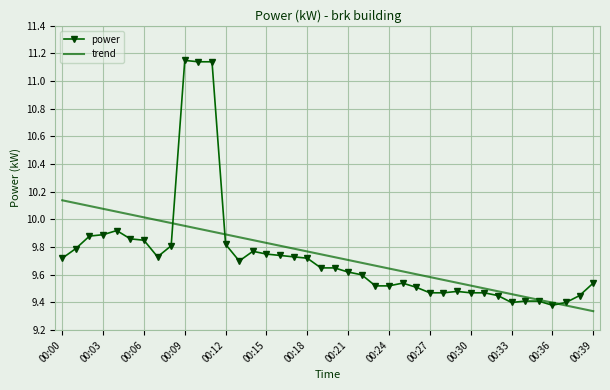

Rank the series by their maximum value, from lowest to highest.

trend, power